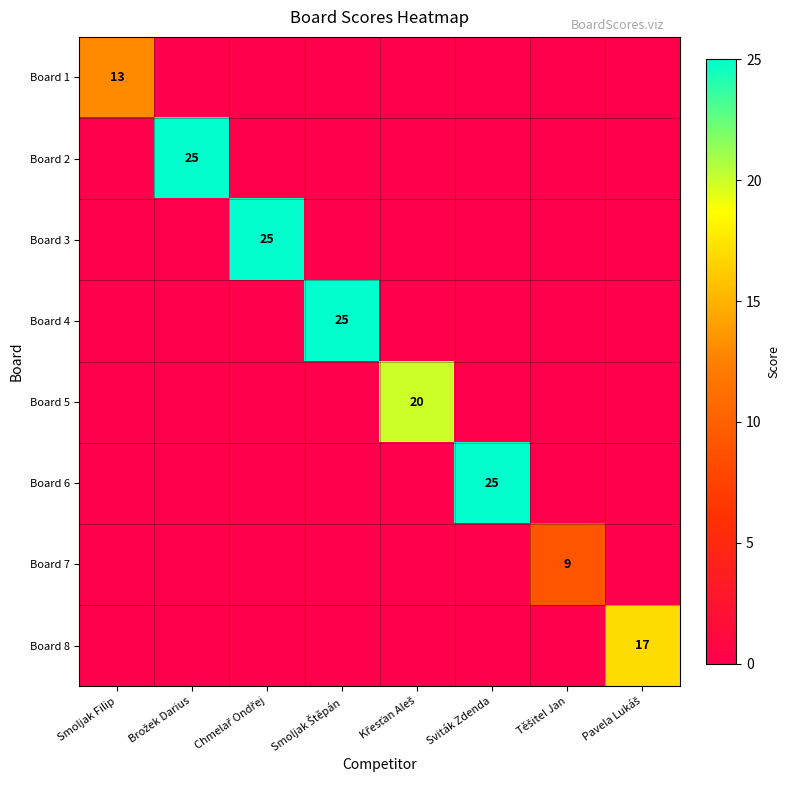

What is the total value across all series at Smoljak Štěpán?

25